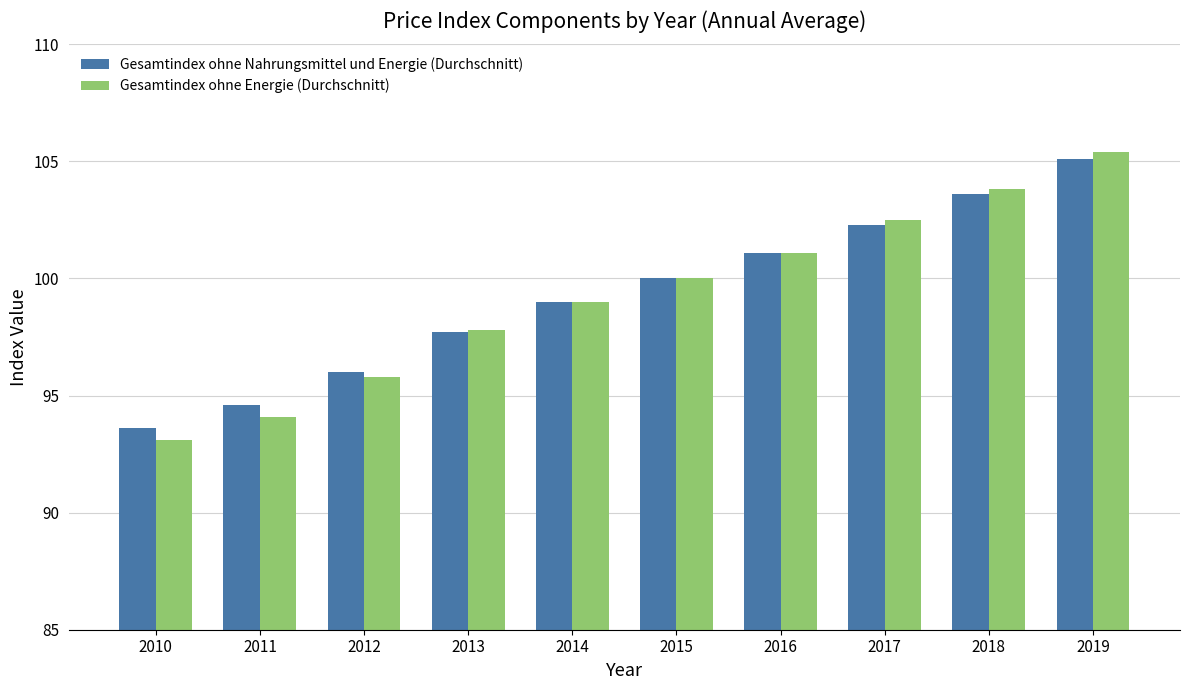

True or false: Gesamtindex ohne Nahrungsmittel und Energie (Durchschnitt) has a value of 28.0 at 2011.

False